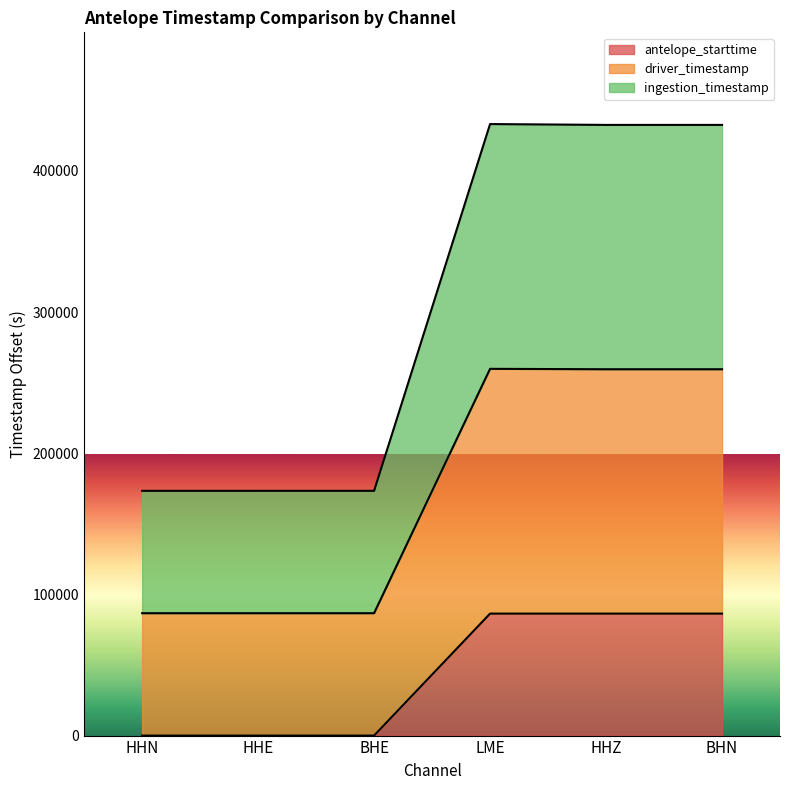

Which category has the lowest value in the ingestion_timestamp series?

HHN